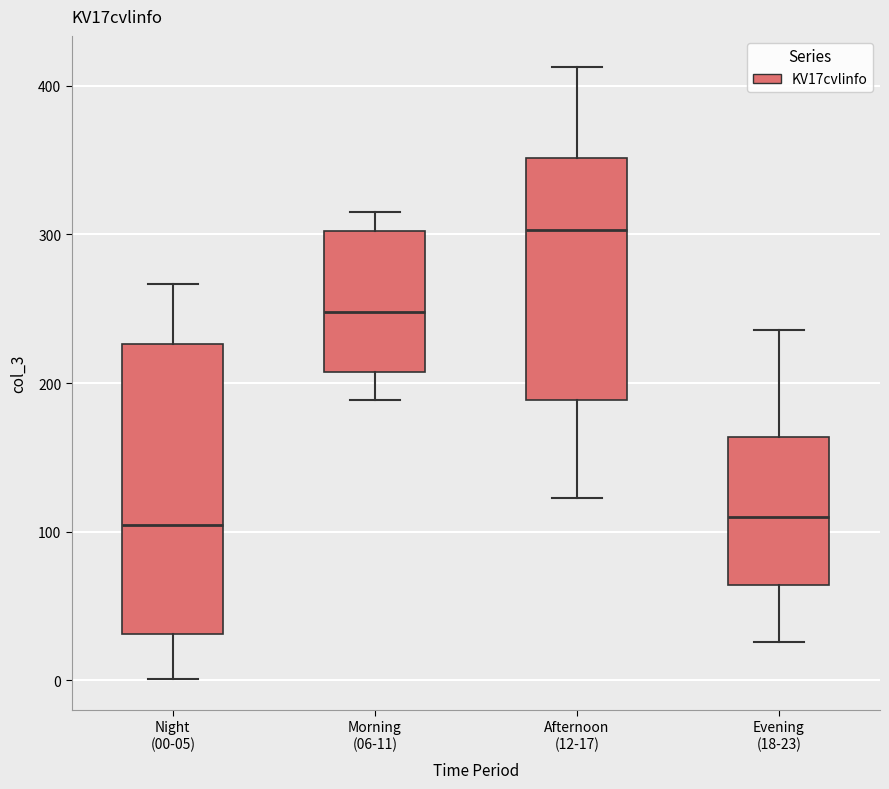

Reading left to right, transcribe this box plot: for each box, give where its median line is, the range the box spans, and where its two whiskers end, as read against the y-axis. The values are not printed on the chart, so give them approximately, as read against the axis.

Night (00-05): median 100, box 30 to 230, whiskers 0 to 270
Morning (06-11): median 250, box 210 to 300, whiskers 190 to 320
Afternoon (12-17): median 300, box 190 to 350, whiskers 120 to 410
Evening (18-23): median 110, box 60 to 160, whiskers 30 to 240